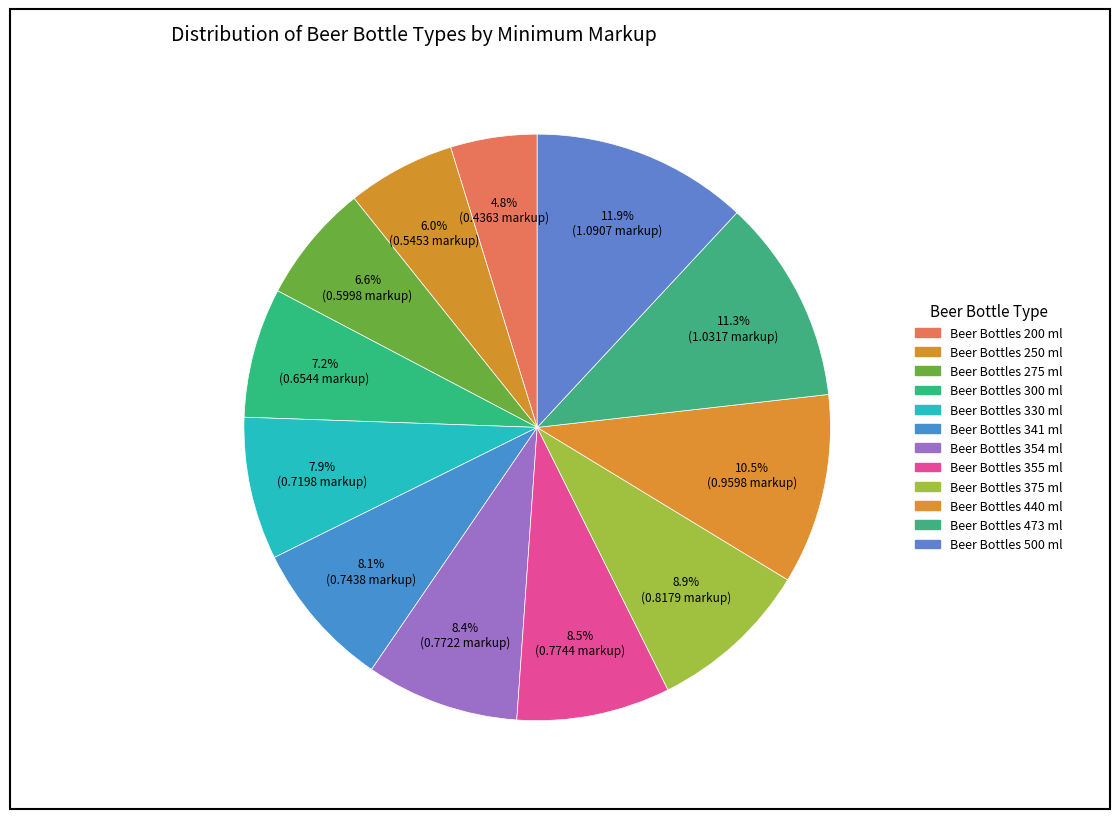

Is there a majority slice in this chart?

No